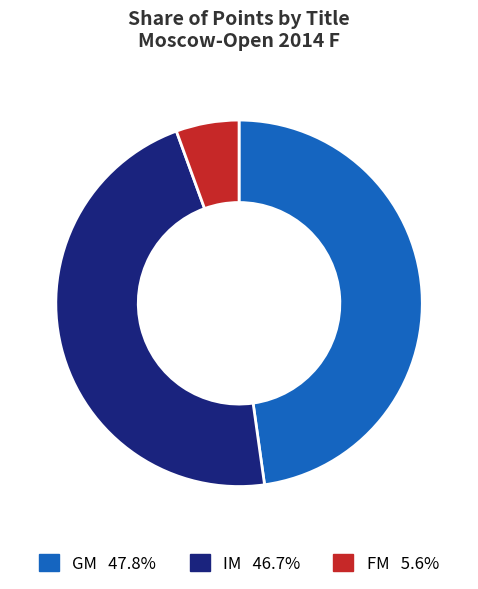

Does any single category account for the majority?

No